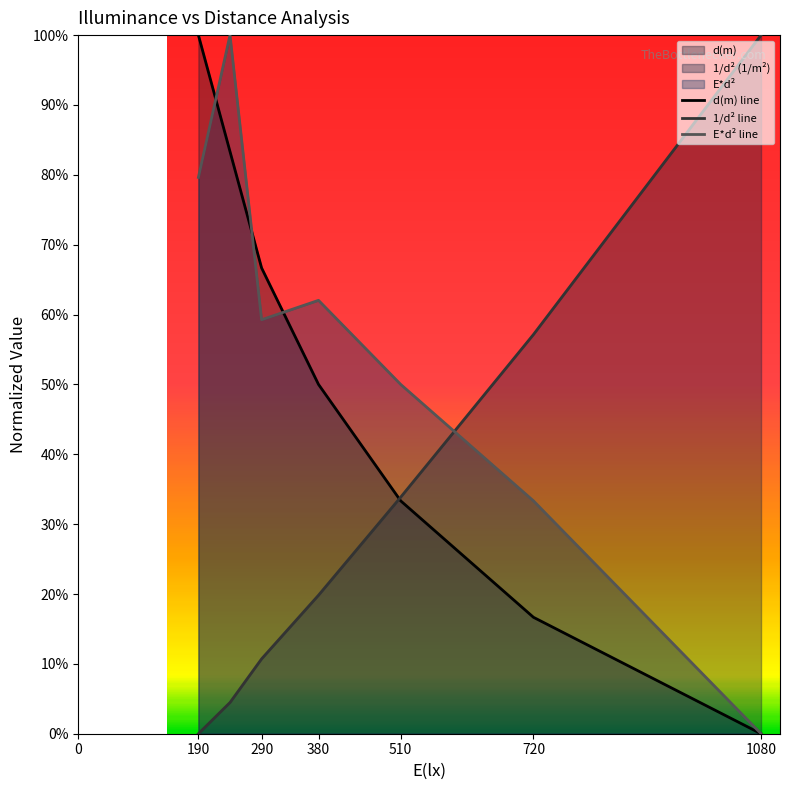

True or false: E*d² line has a value of 0.3 at 720.

True